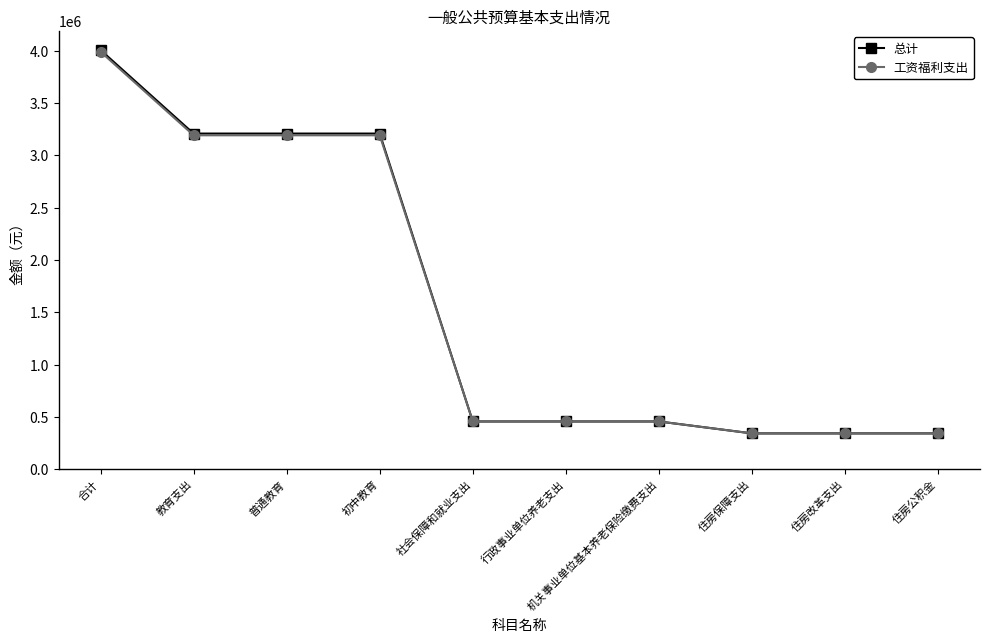

At which category is the sum across all series the highest?

合计